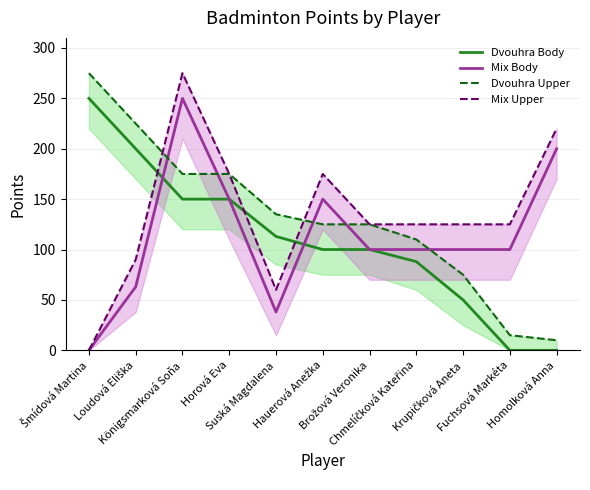

The Dvouhra Body series shows 326 at Loudová Eliška. True or false?

False